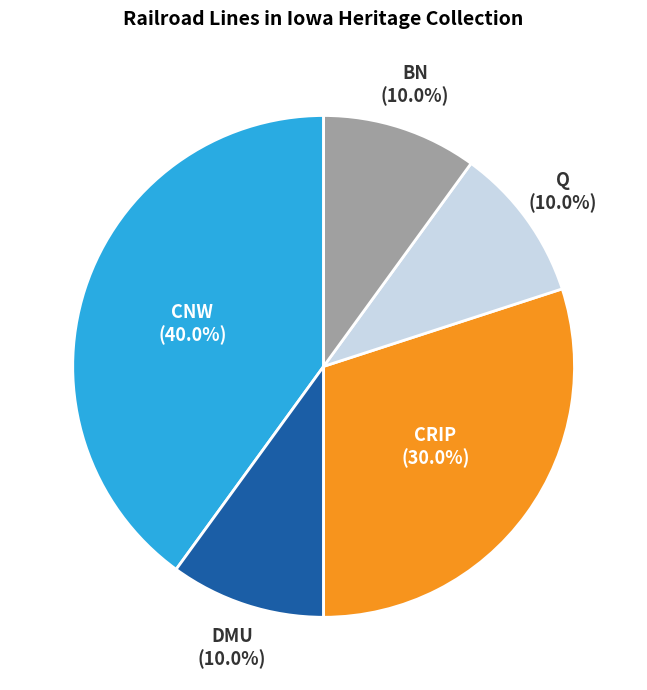

Between Q and CRIP, which is larger?

CRIP